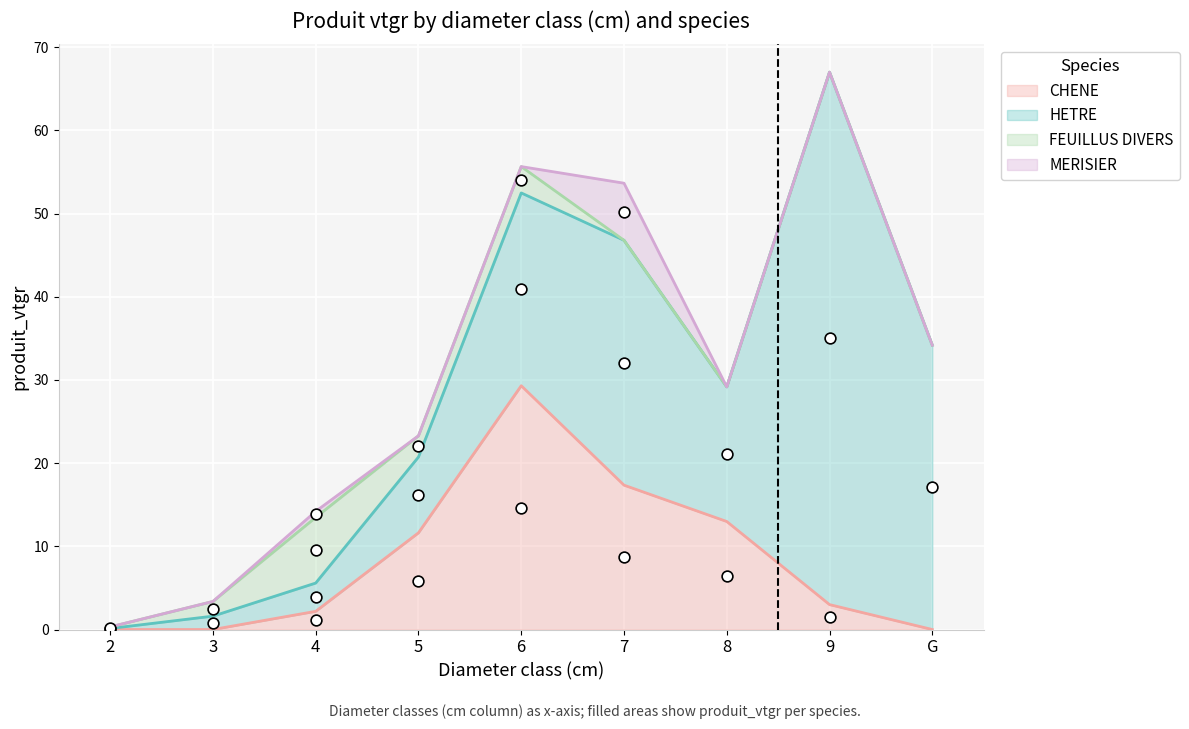

Which series contains the highest Y value?

HETRE